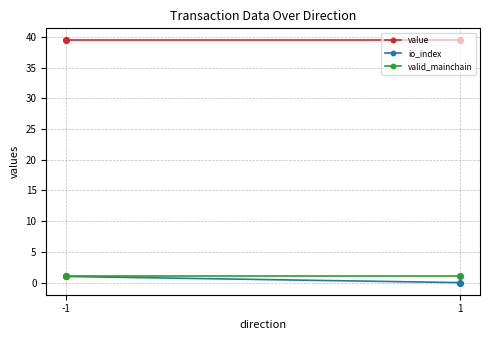

What is the total value across all series at 1?

40.4